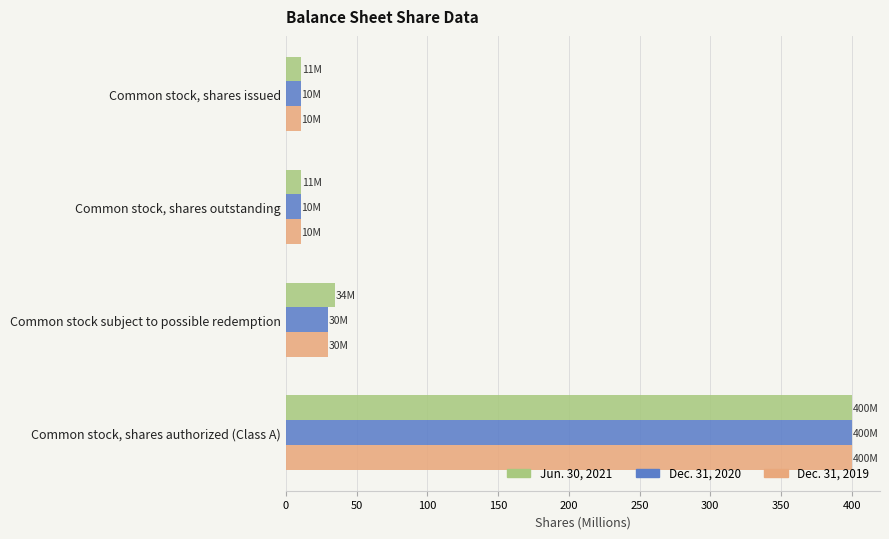

At which category is the sum across all series the highest?

Common stock, shares authorized (Class A)